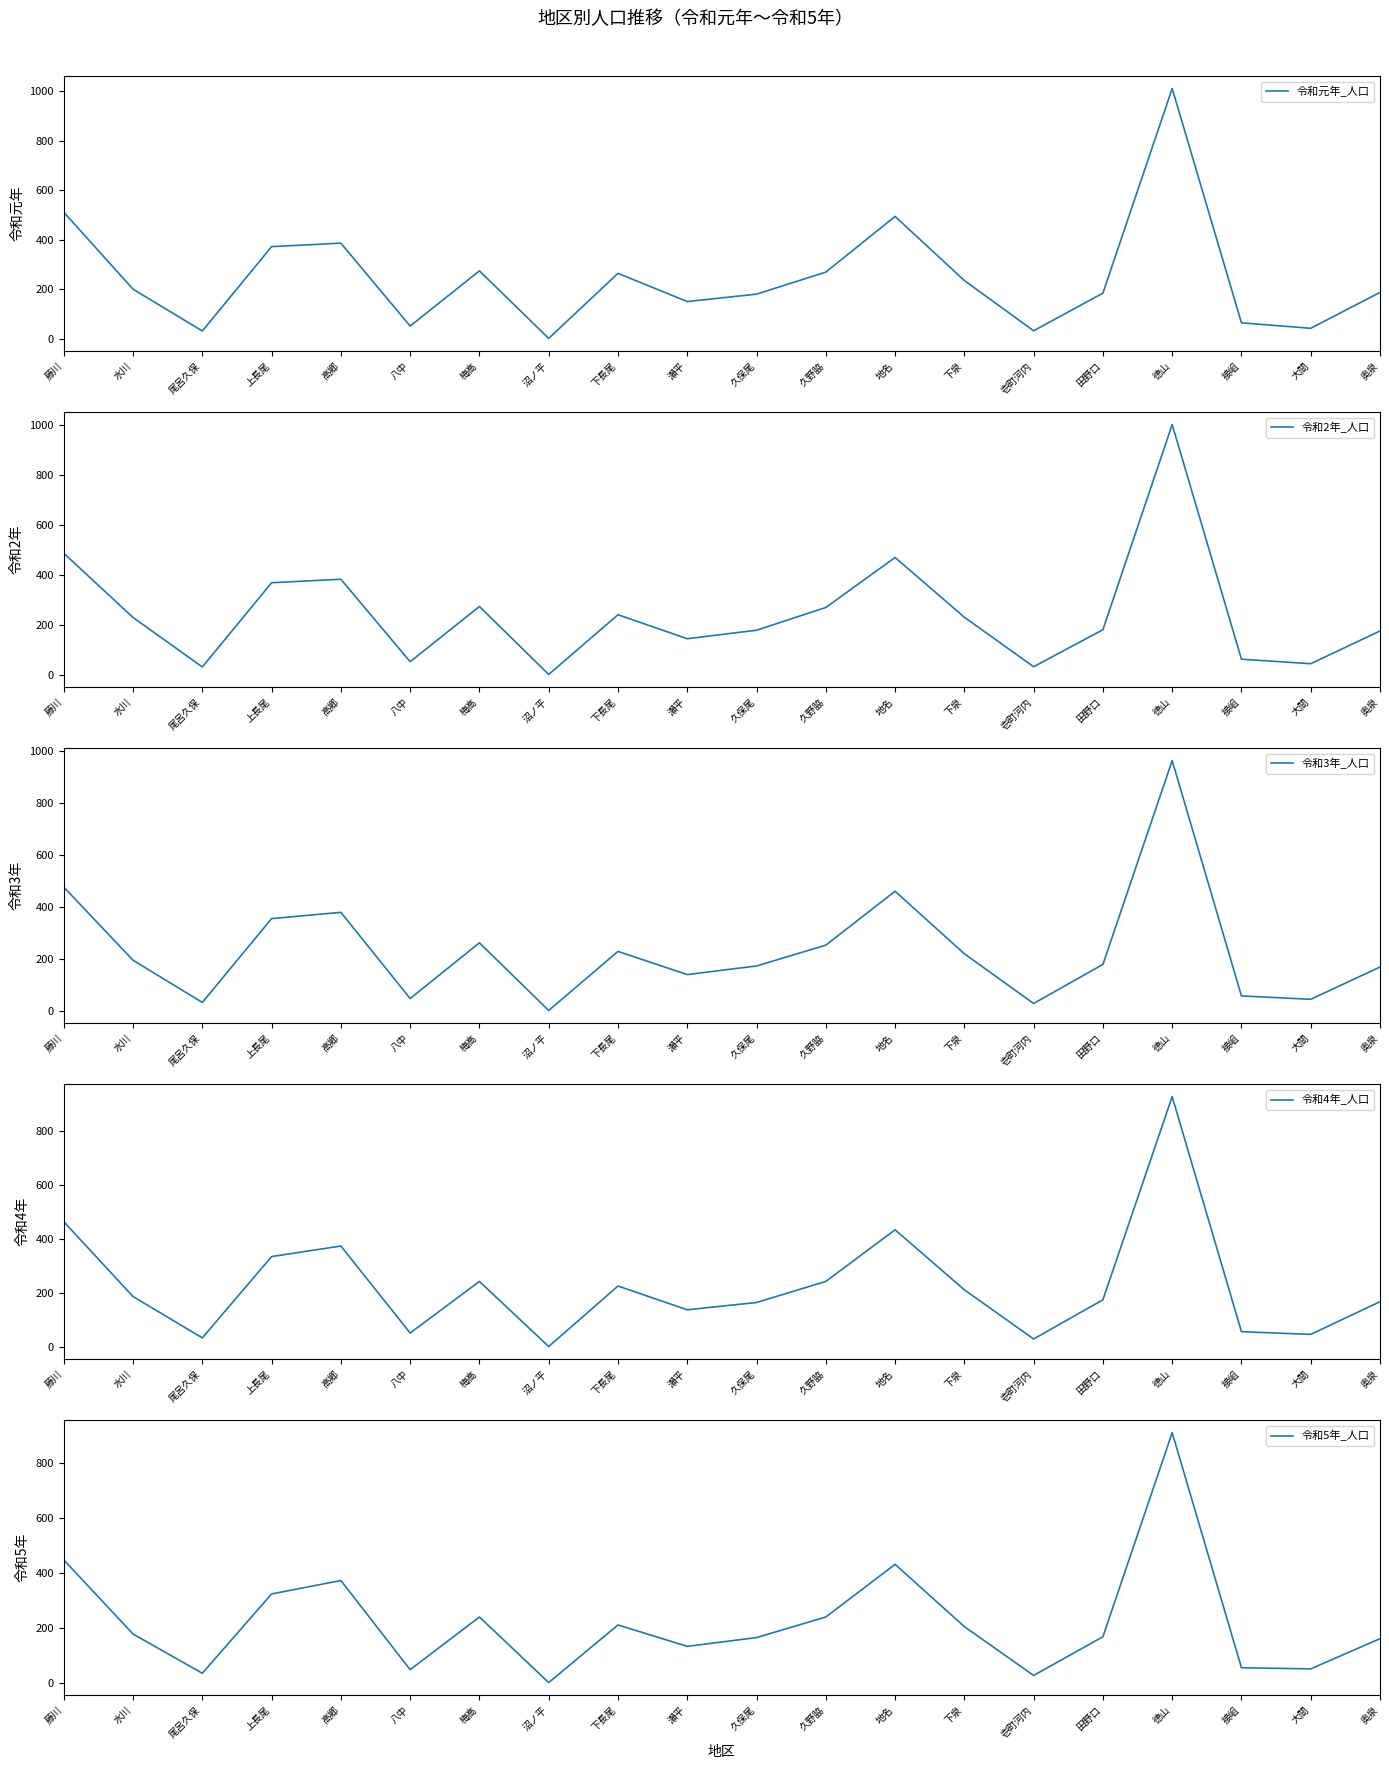

Rank the series by their average value, from highest to lowest.

令和元年_人口, 令和2年_人口, 令和3年_人口, 令和4年_人口, 令和5年_人口